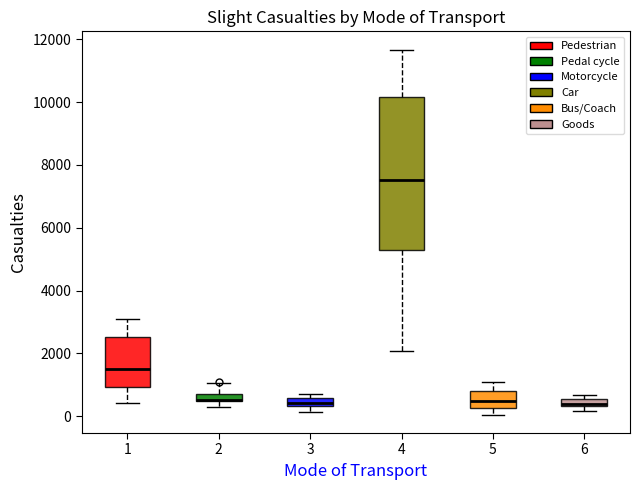

Where is the lower edge of the box at x = 5 on the y-axis? The values are not printed on the chart, so give them approximately, as read against the axis.

200